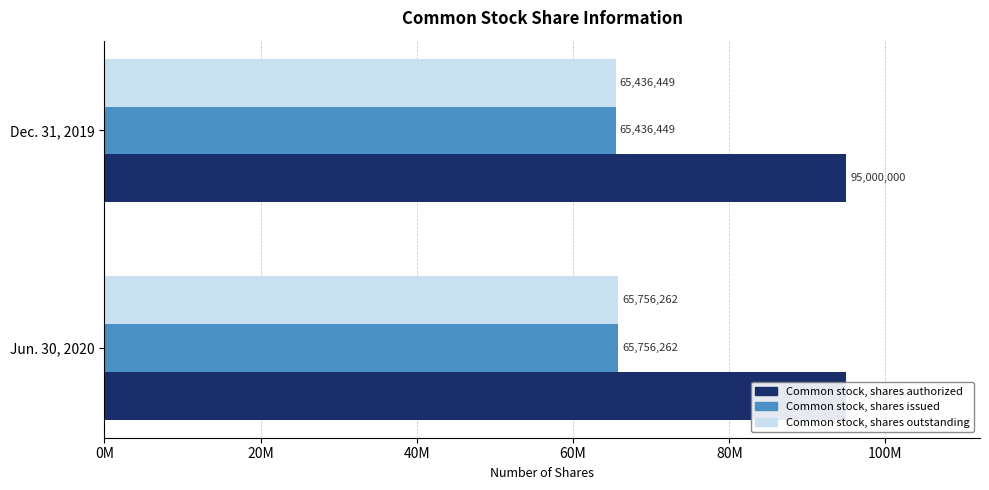

What is the sum of the Common stock, shares outstanding values at Jun. 30, 2020 and Dec. 31, 2019?

131192711.0